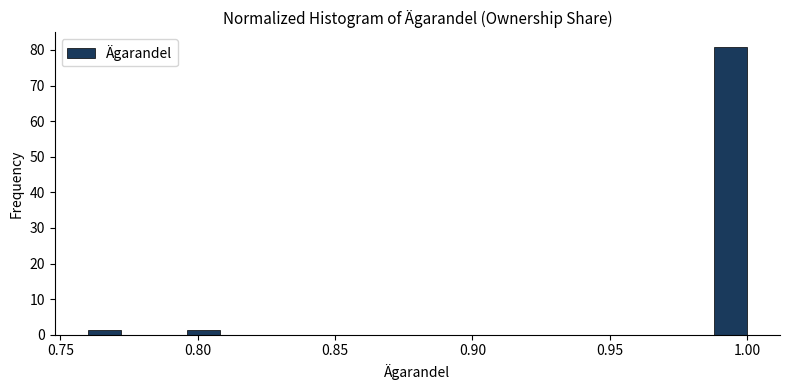

Read against the x-axis, roughly where is the centre of the tallest bar?

0.995